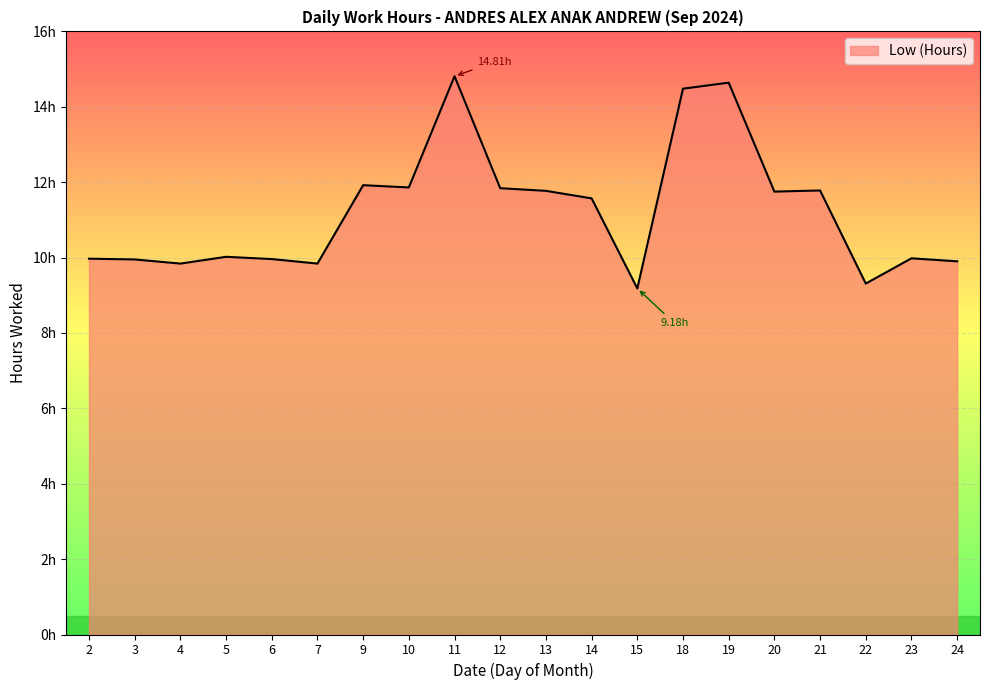

Is it true that the value at 7 is 4.3?

False